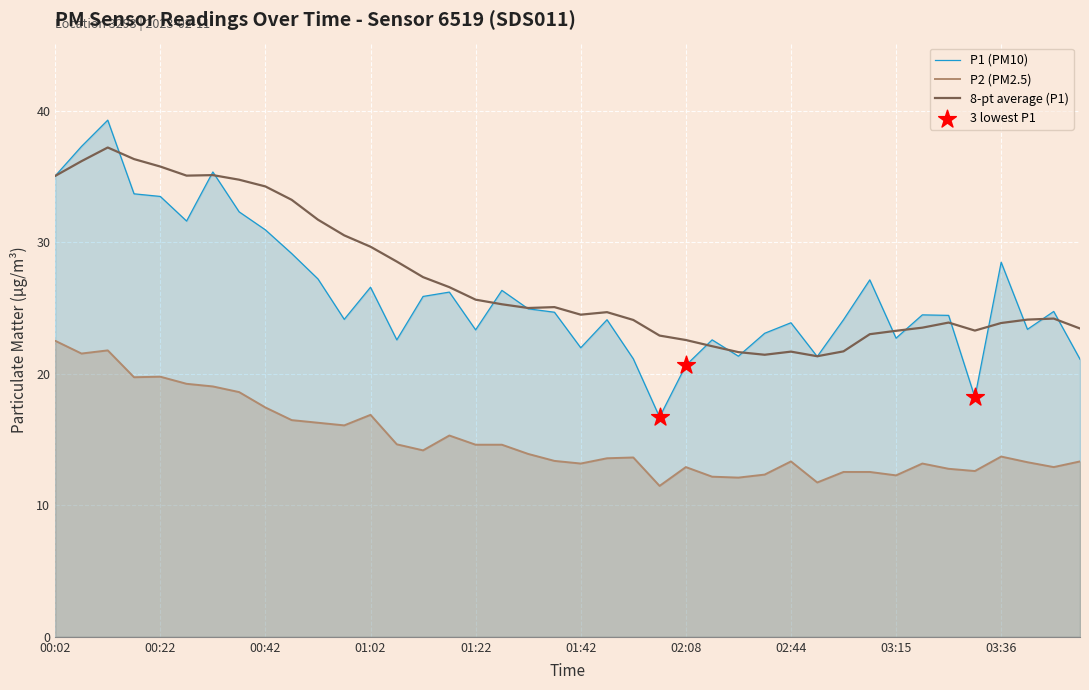

Is the value of P2 at 29 greater than the value of P1 at 26?

No